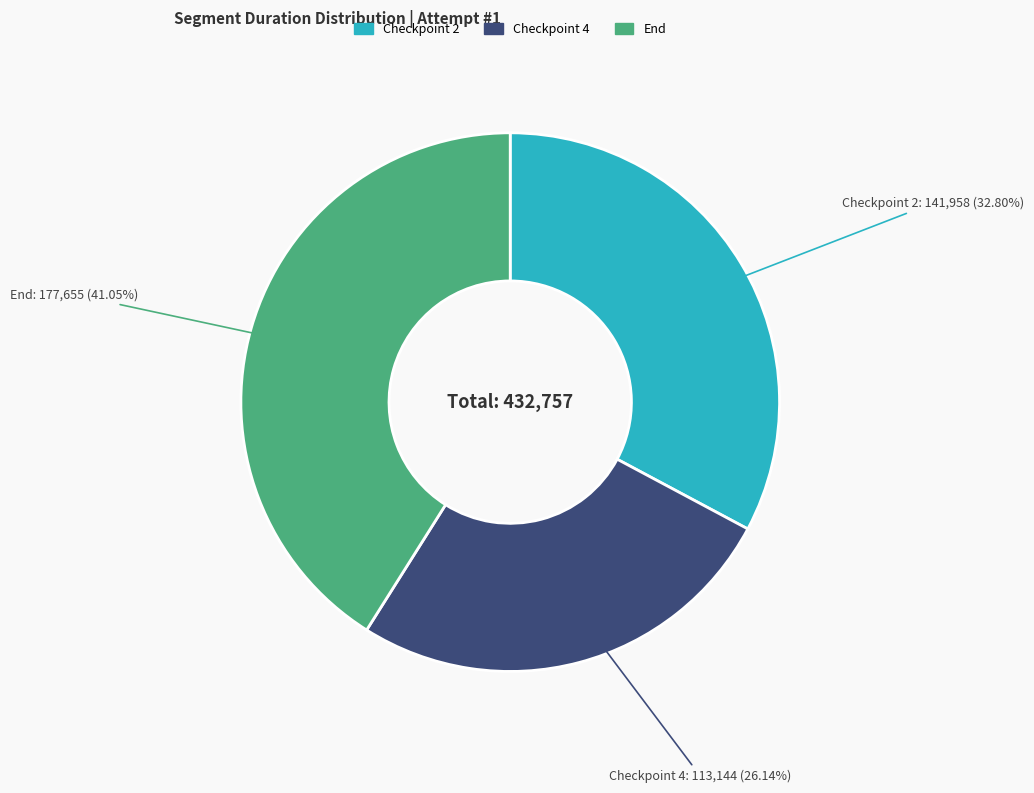

Is it true that End is 41% of the pie?

True